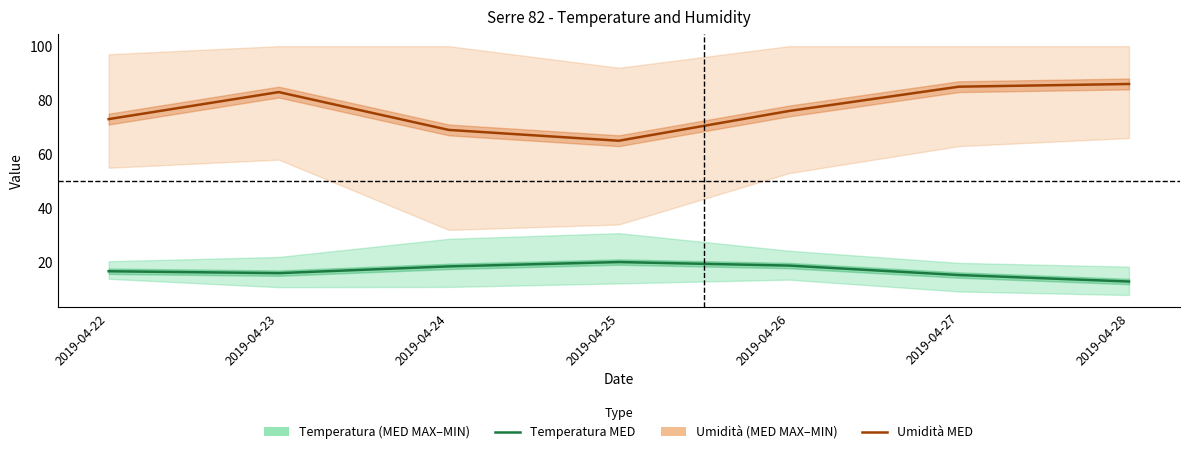

How many lines are shown in the chart?

2